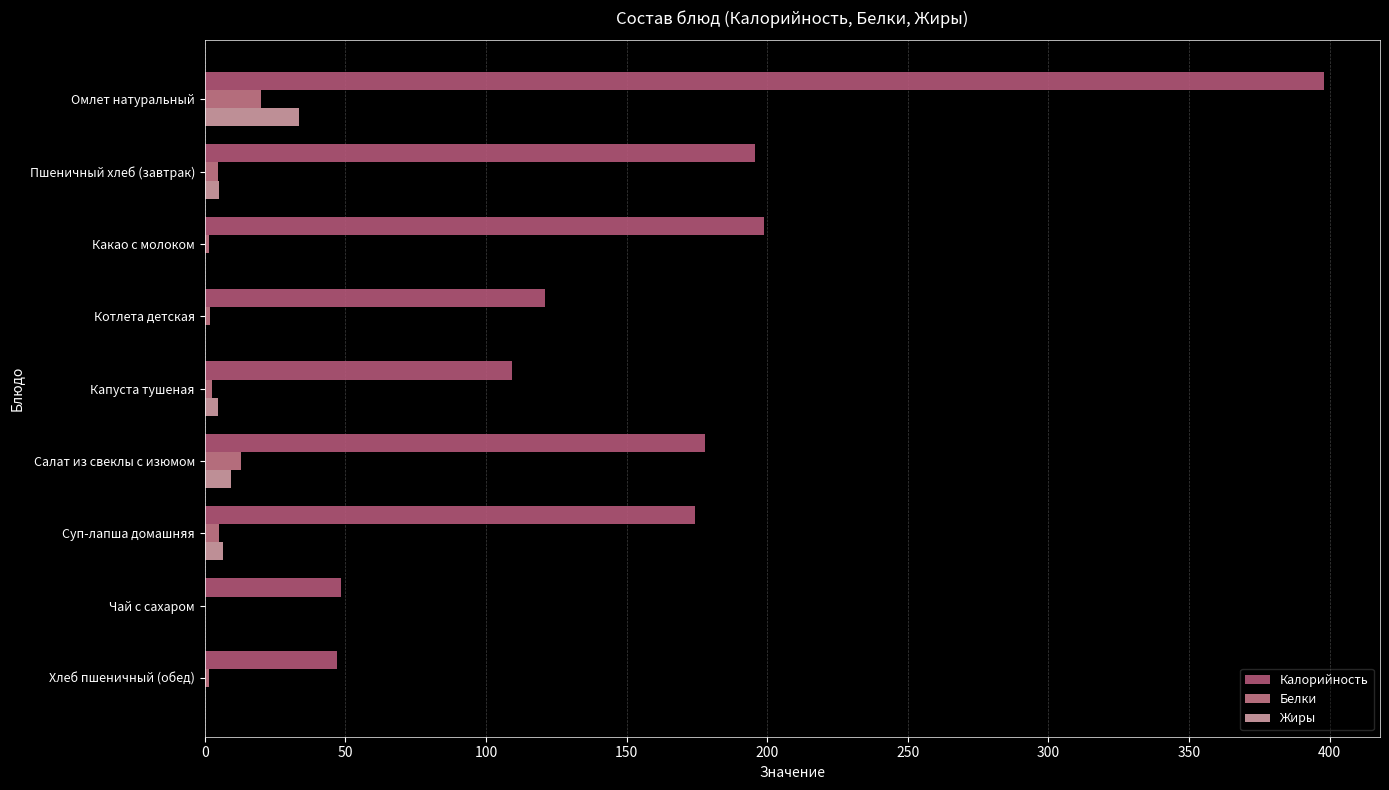

Is it true that Калорийность equals 48.6 at Чай с сахаром?

True